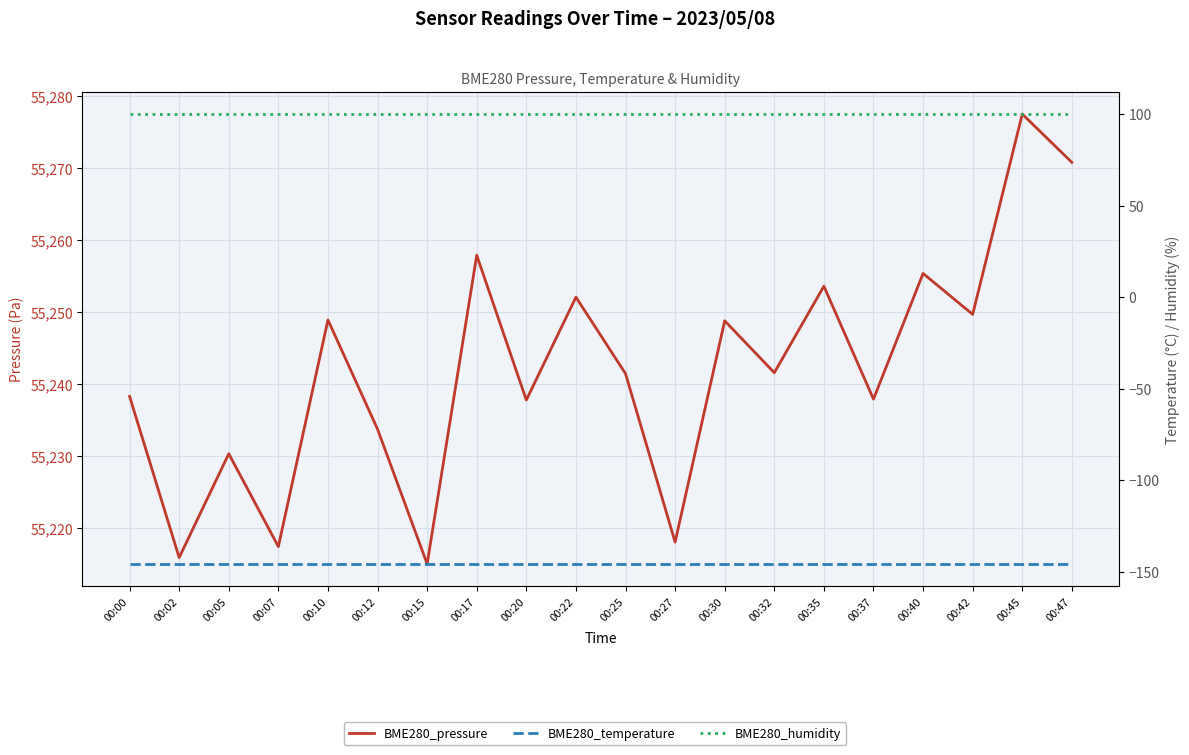

What is the value of the BME280_humidity point at the 18th from the left?

100.0